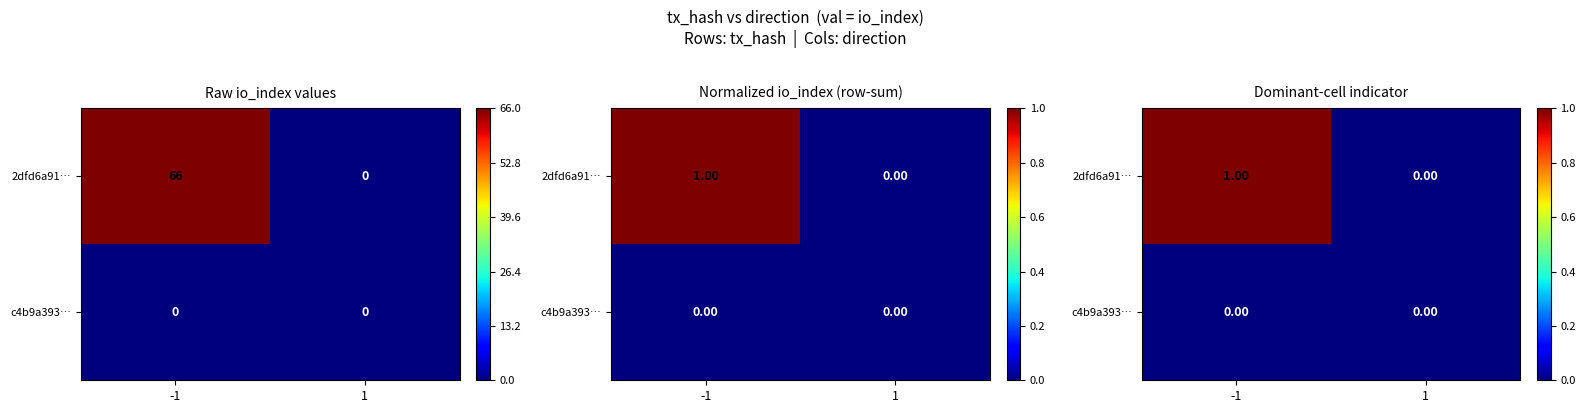

List the series in order of their peak value, highest first.

2dfd6a91…, c4b9a393…